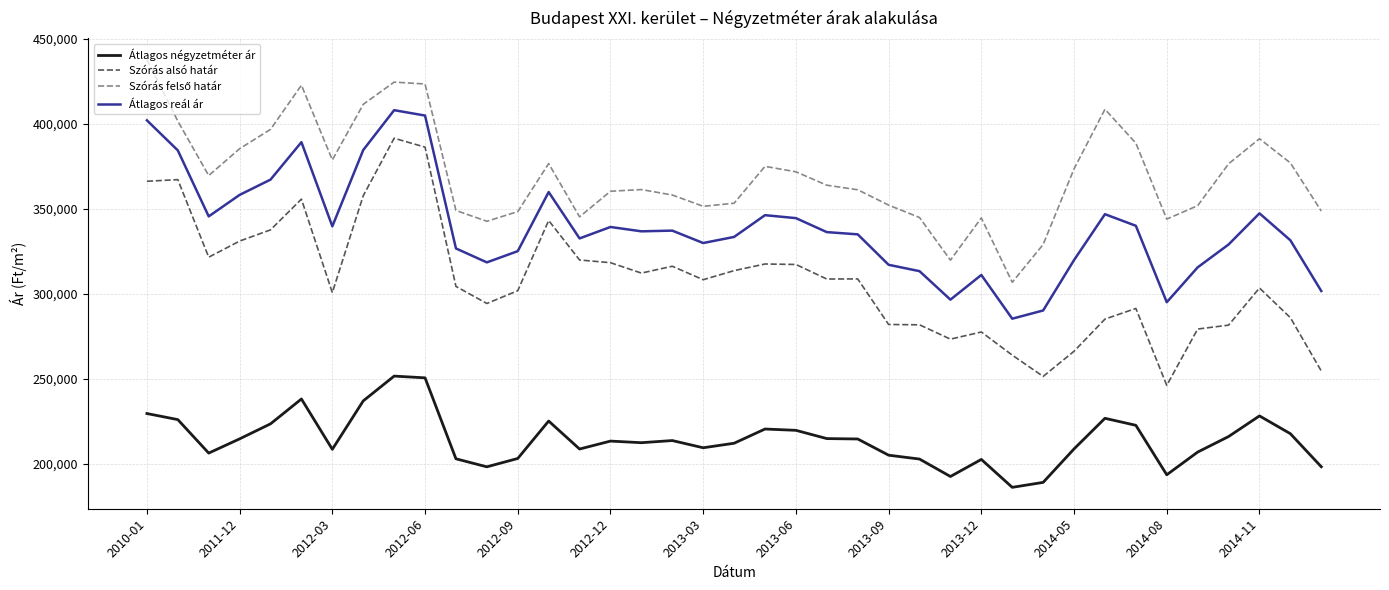

What is the maximum value shown in the chart?

437796